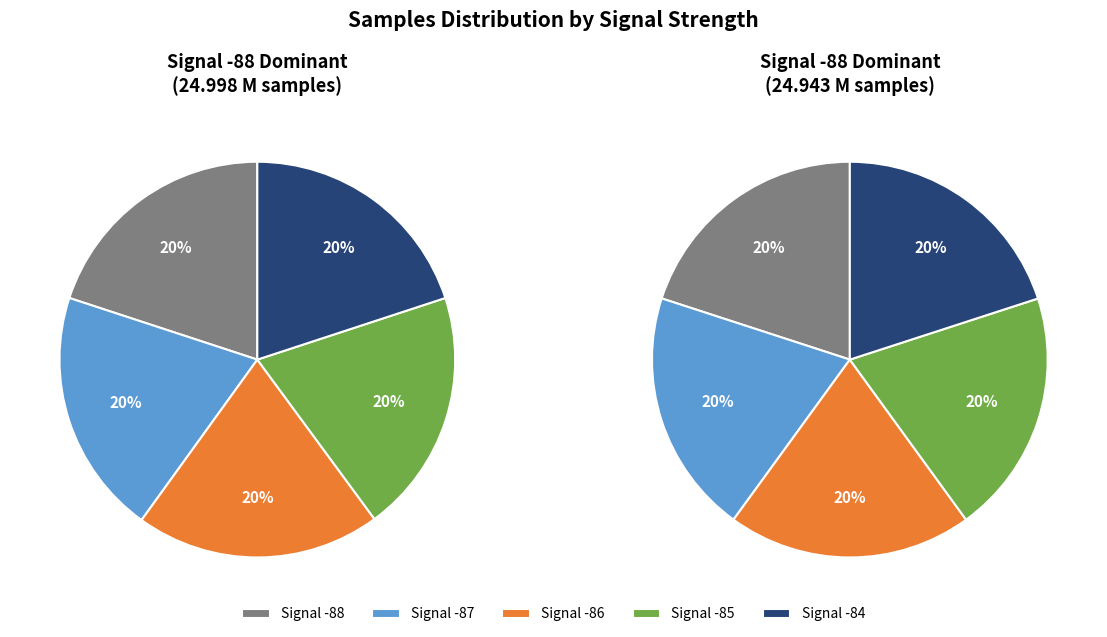

True or false: 9 accounts for 20% of the total.

False